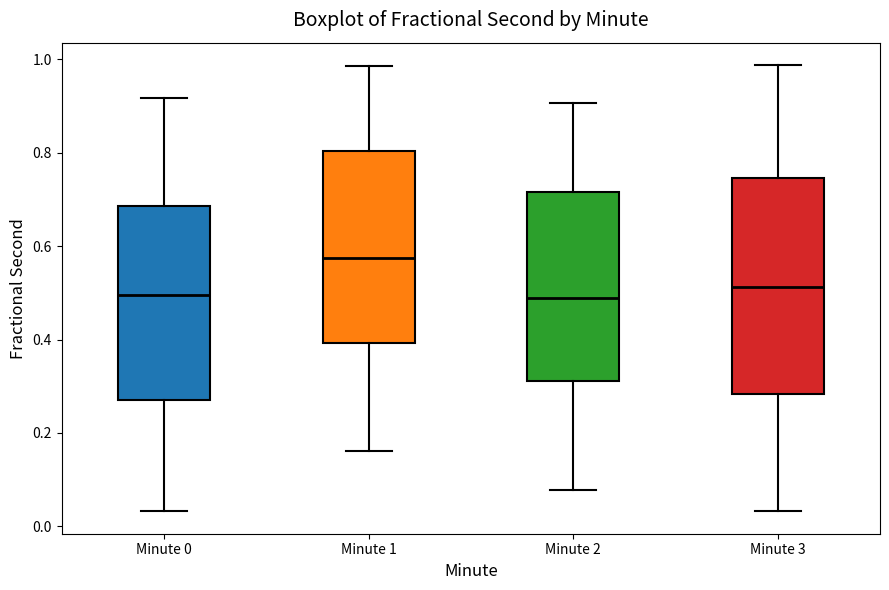

Where is the lower edge of the box for Minute 0 on the y-axis? The values are not printed on the chart, so give them approximately, as read against the axis.

0.28